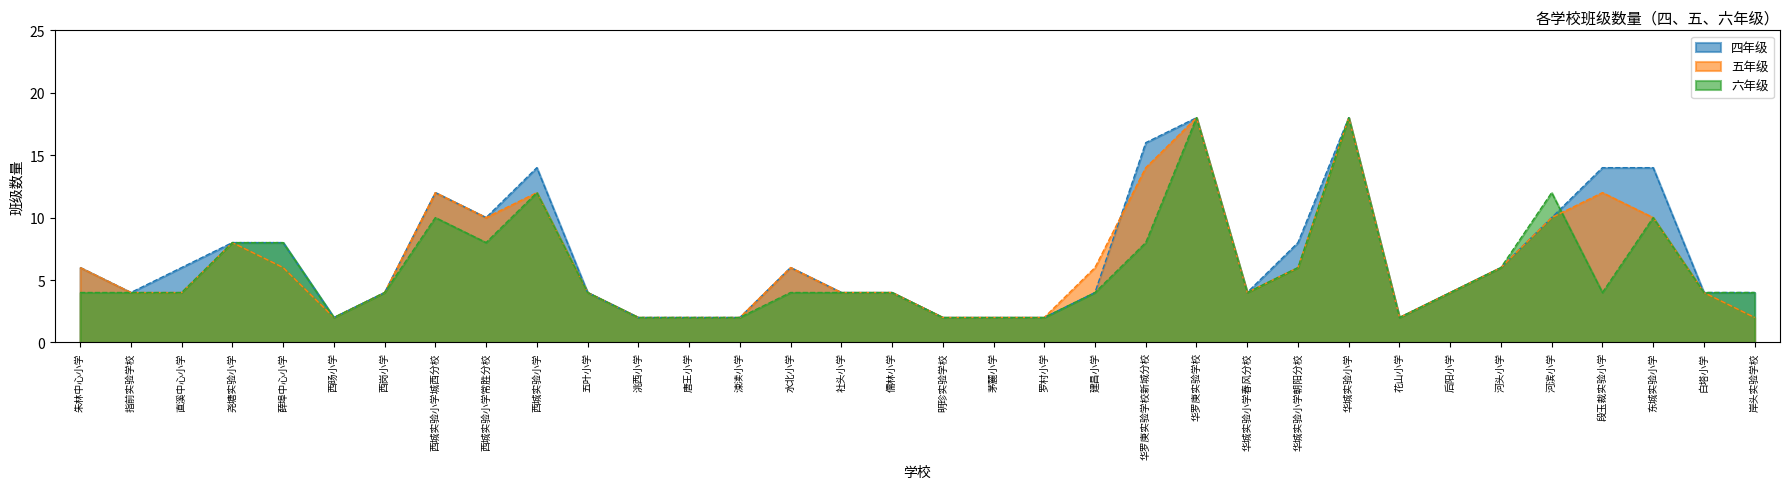

What is the label of the 15th point from the right?

罗村小学